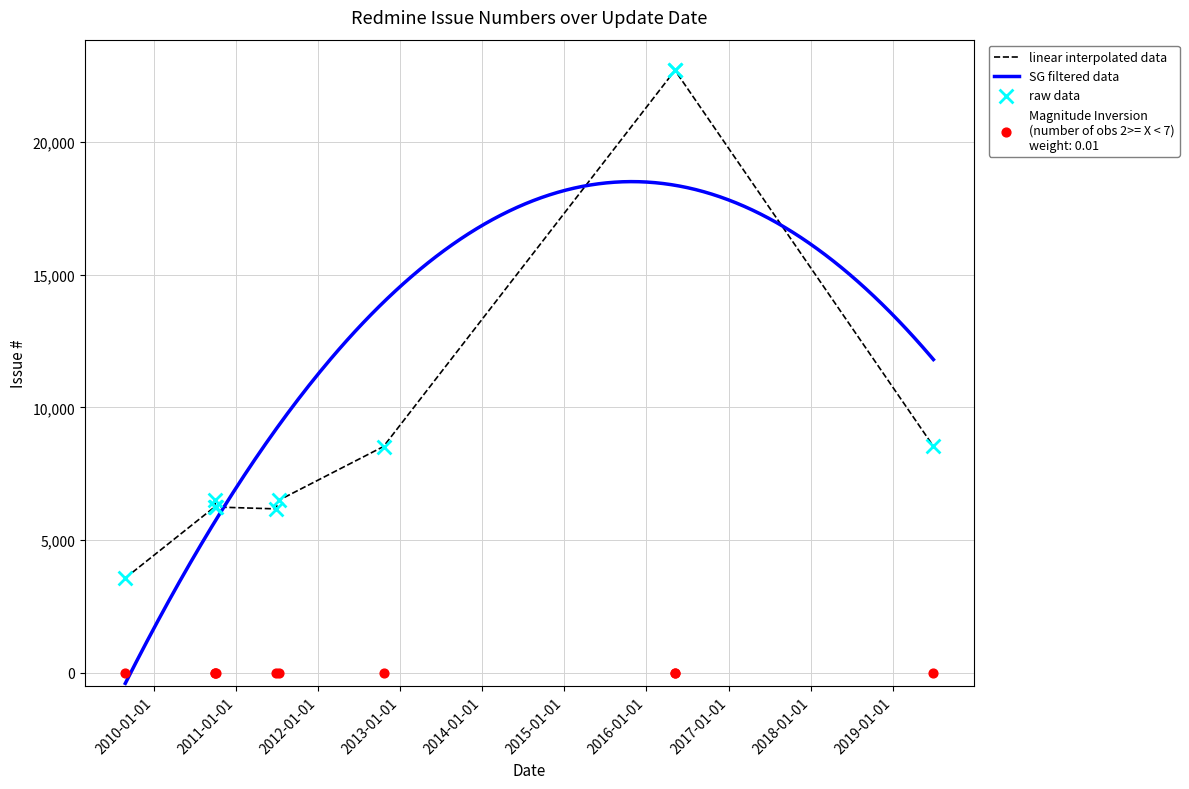

Approximately how many times larger is the value at 2012-10-18 compared to 2016-05-07?

0.4